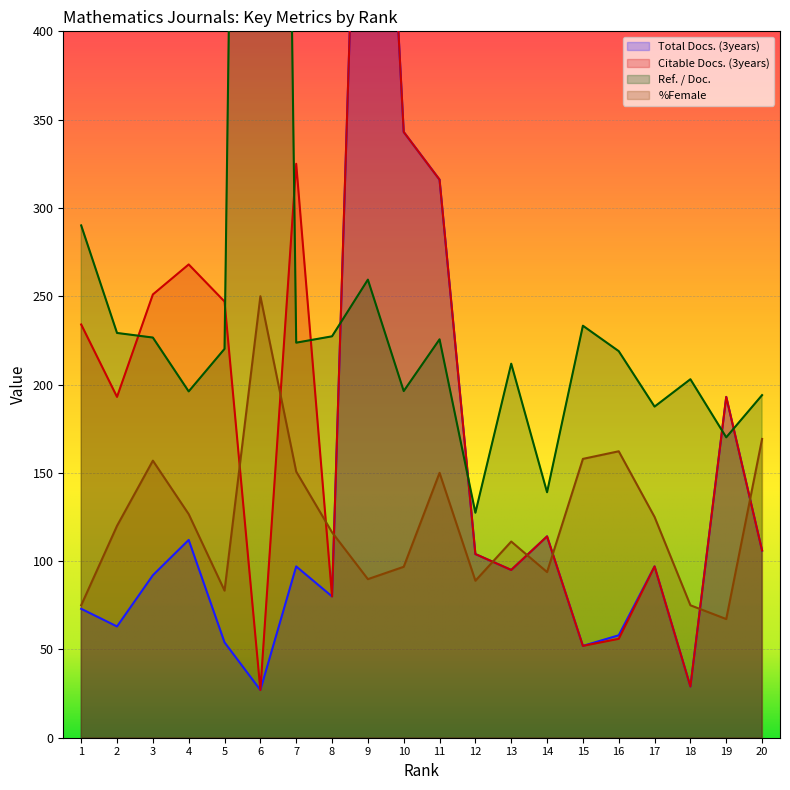

At which category does %Female reach its first local peak?

3